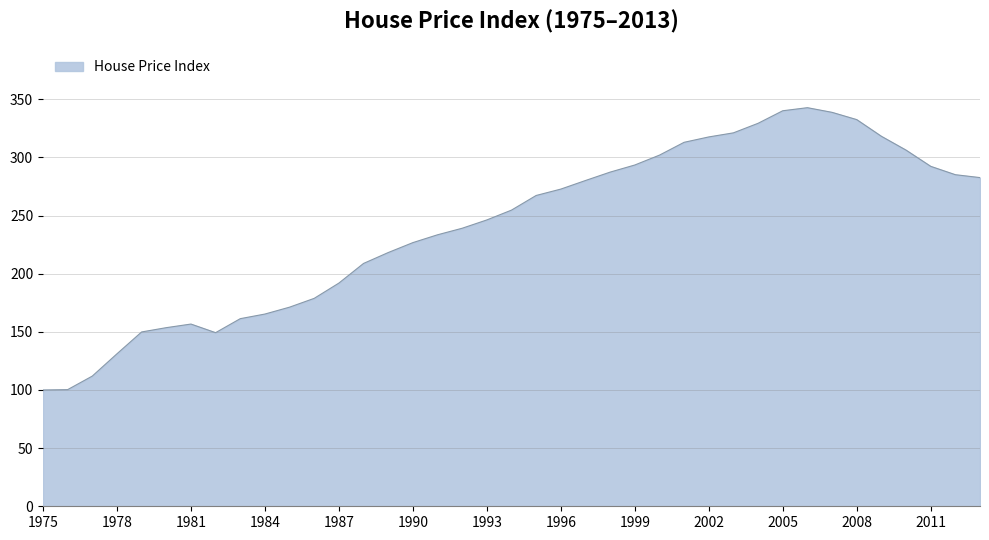

What is the minimum value shown in the chart?

100.0